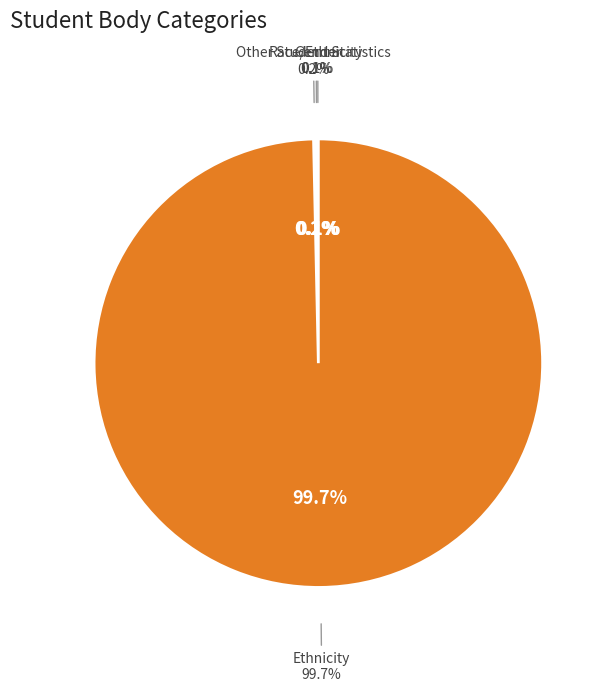

How many slices are in this pie chart?

4